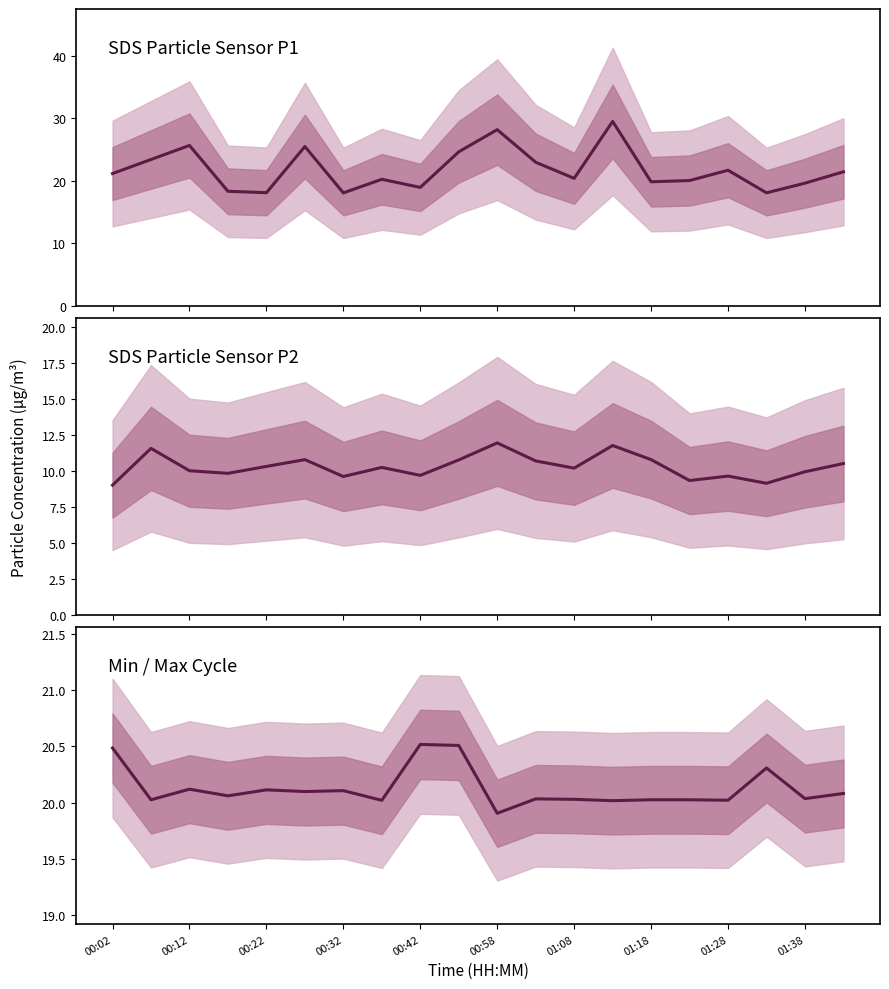

What is the average value of the Max_cycle series?

20.1